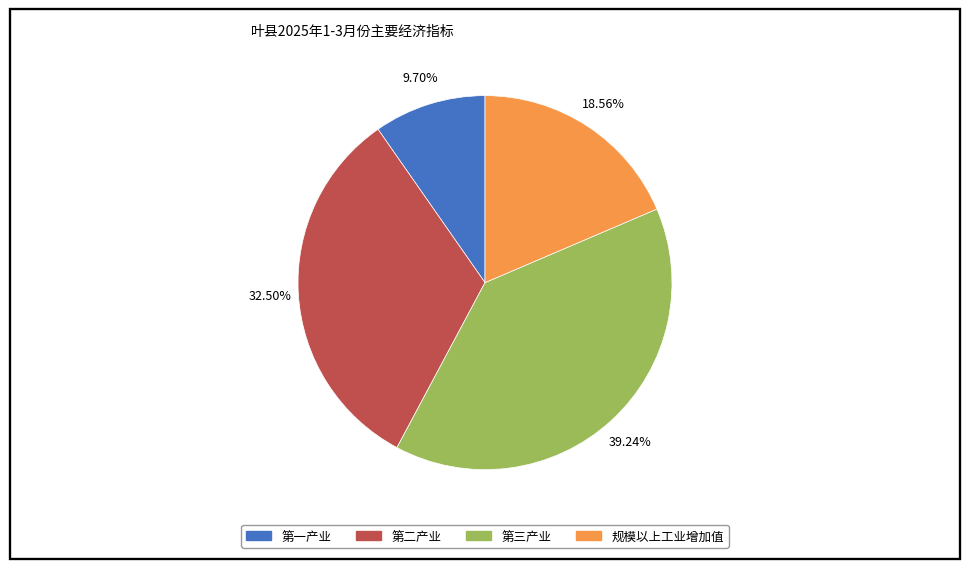

Count the number of slices in the pie.

4